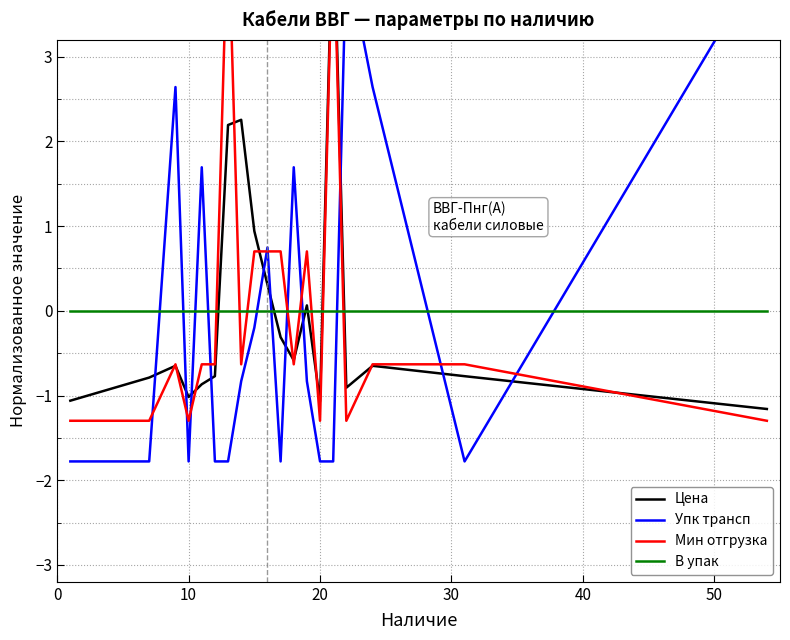

What is the label of the 14th point from the left?

20